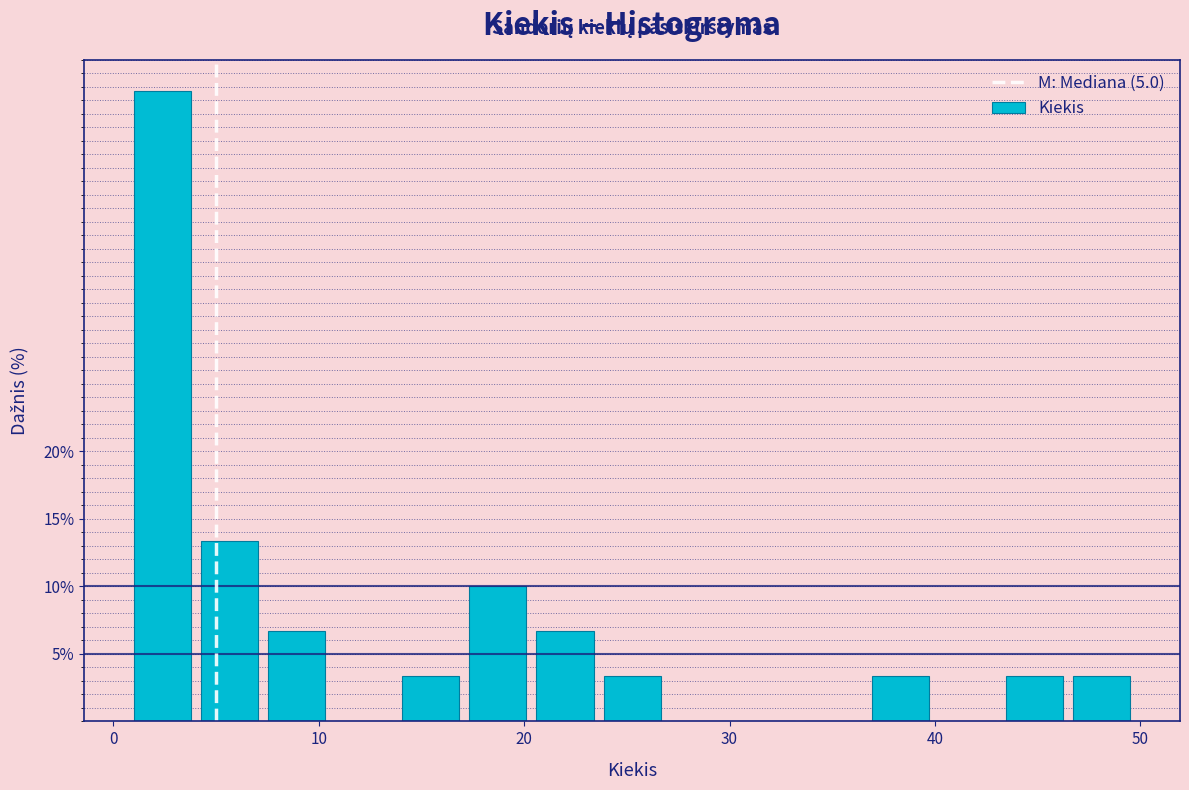

Read against the x-axis, roughly where is the centre of the tallest bar?

2